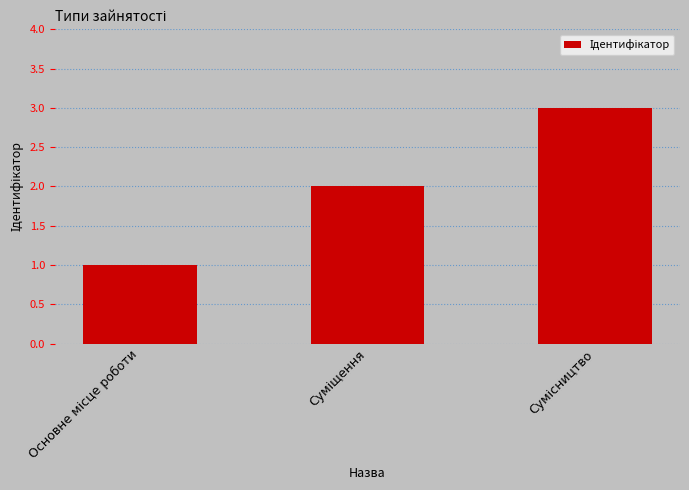

How many bars are there in total?

3